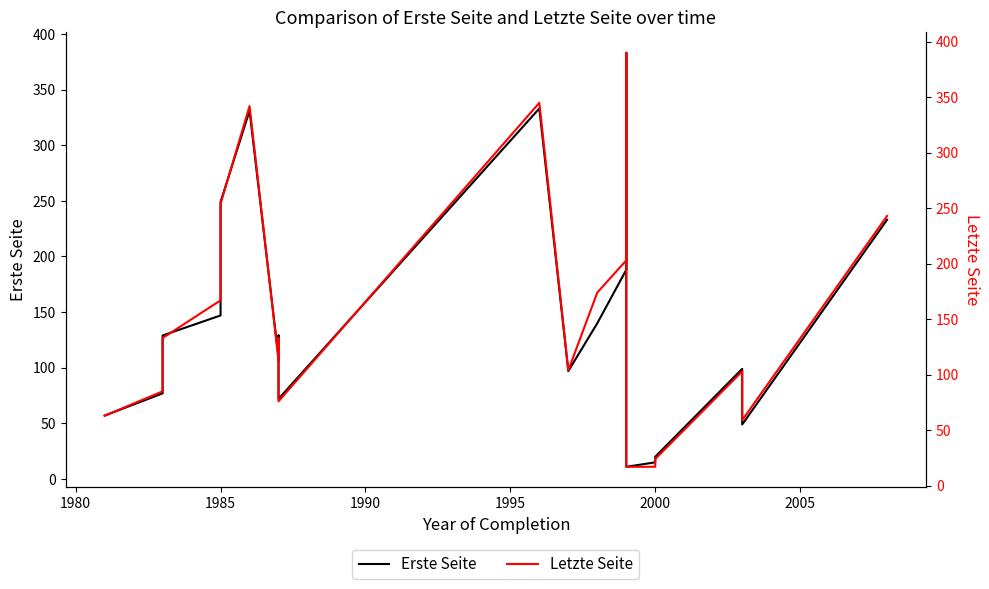

List the series in order of their overall mean, lowest first.

Erste Seite, Letzte Seite